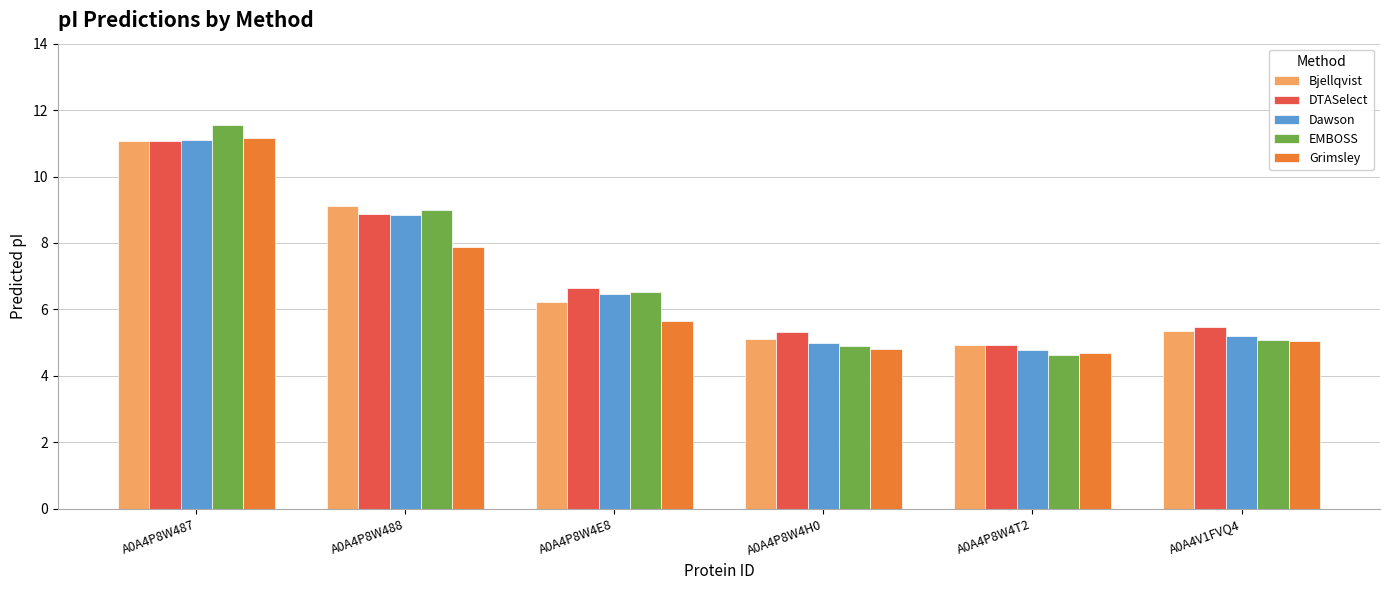

List the labels in order of Grimsley value, smallest first.

A0A4P8W4T2, A0A4P8W4H0, A0A4V1FVQ4, A0A4P8W4E8, A0A4P8W488, A0A4P8W487